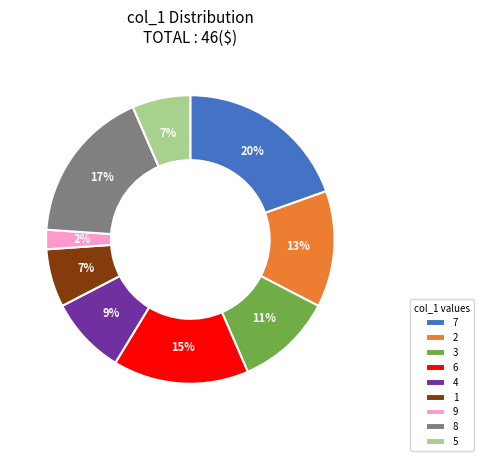

Which category has the biggest portion of the pie?

7